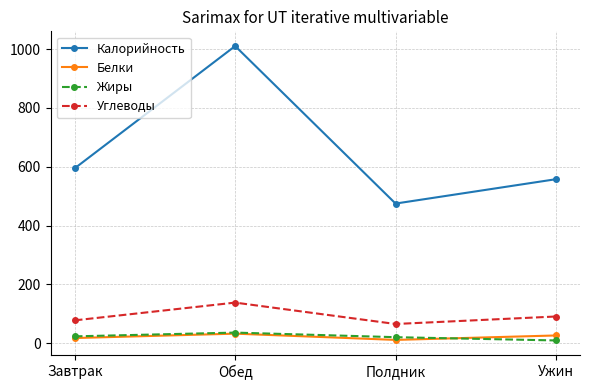

What is the maximum value shown in the chart?

1010.0